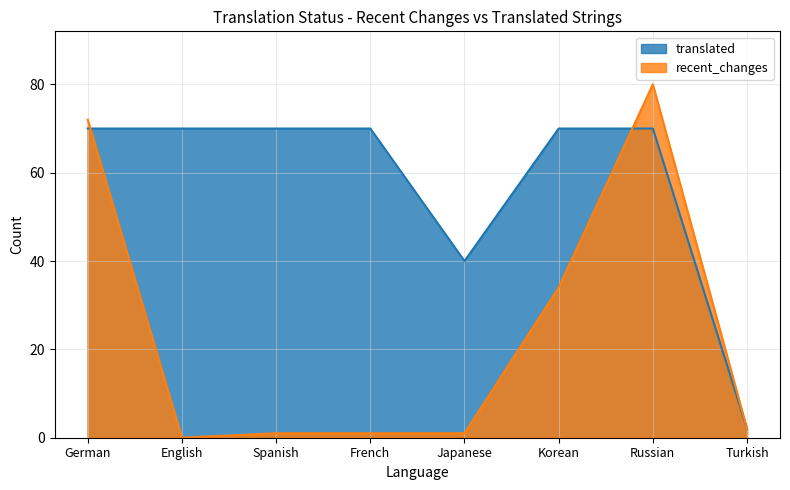

Where is the first local minimum for translated?

Japanese